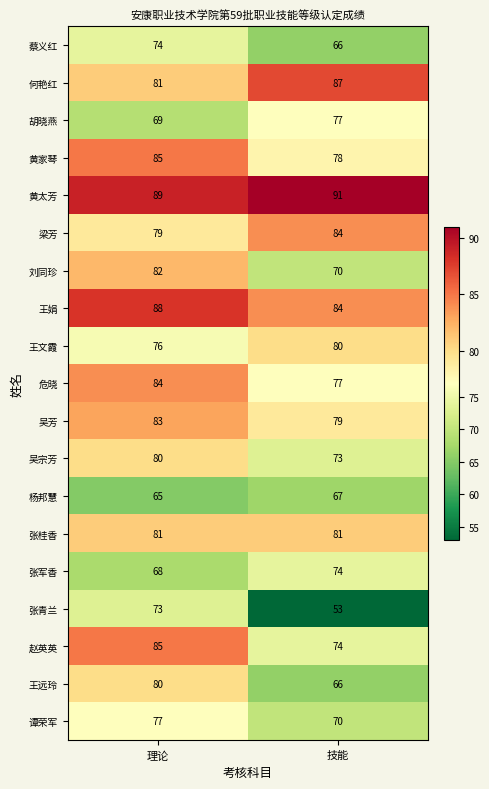

Which series changed the most between 理论 and 技能?

张青兰